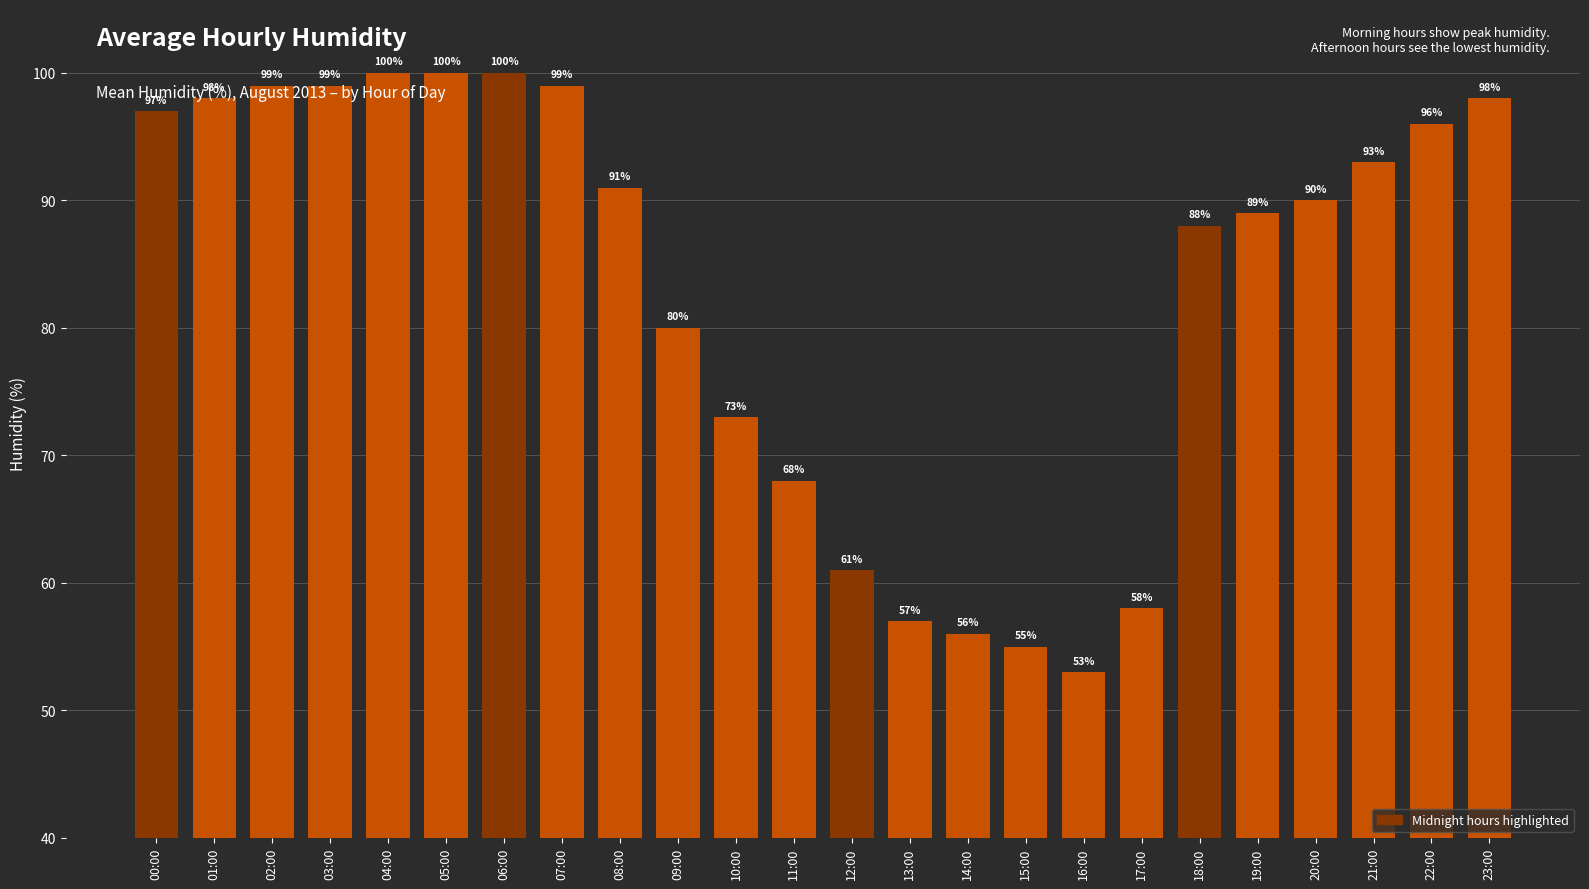

How many bars are there in total?

24